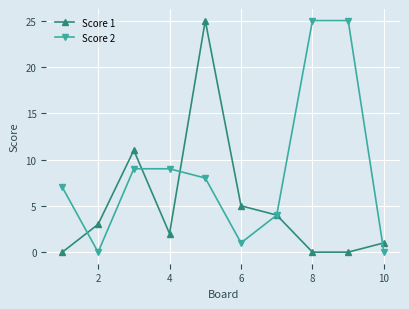

At how many categories does at least one series exceed 16?

3